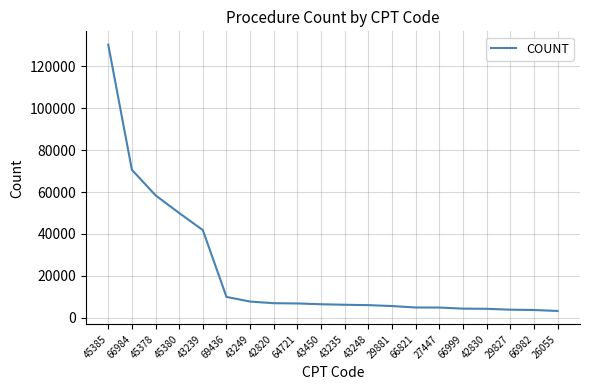

What is the difference between the maximum and minimum values?

127032